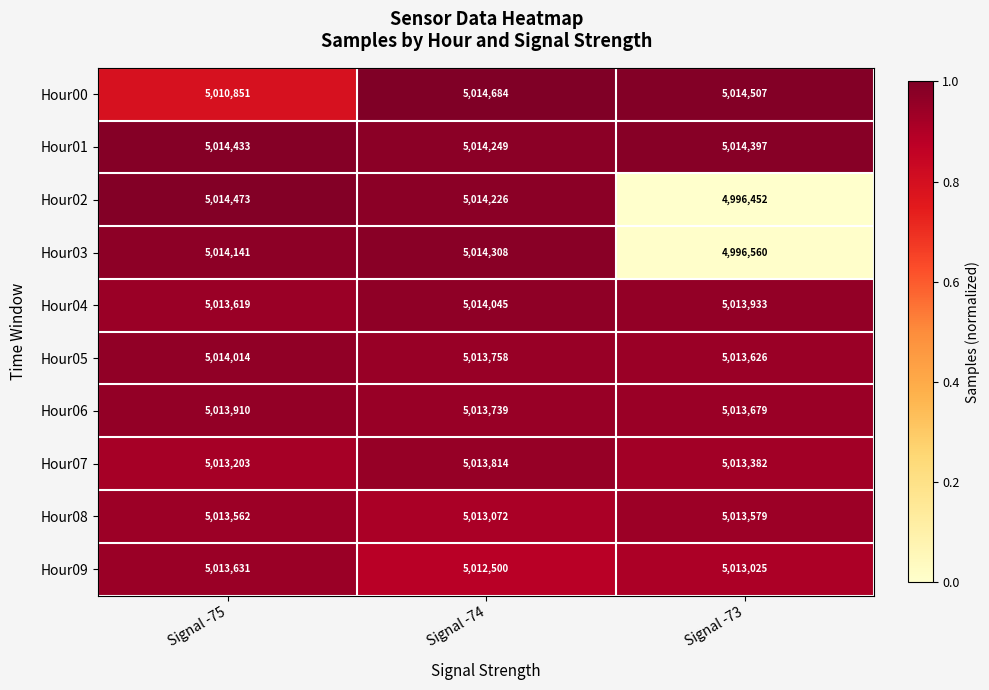

The value of Hour00 at Signal -74 is 5014684. True or false?

True